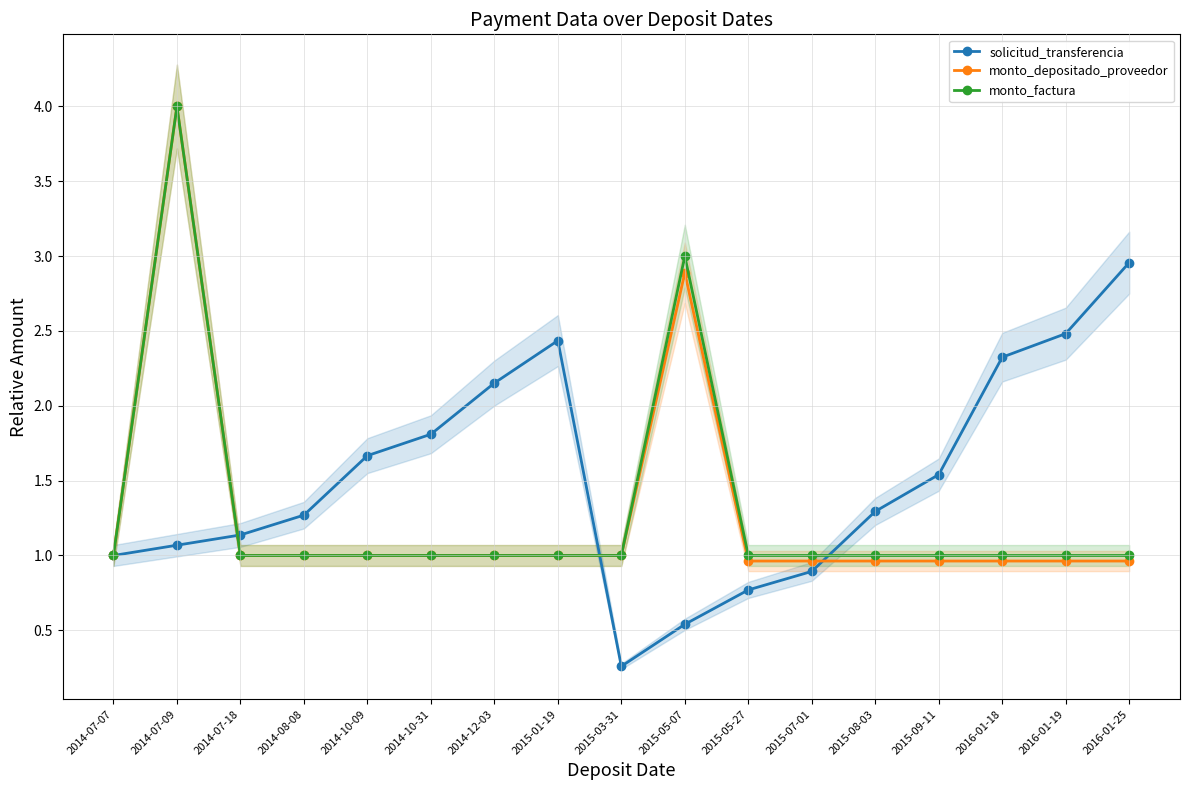

Reading left to right, list all the values displayed in this chart.

solicitud_transferencia: 2014-07-07=1.0	2014-07-09=1.1	2014-07-18=1.1	2014-08-08=1.3	2014-10-09=1.7	2014-10-31=1.8	2014-12-03=2.2	2015-01-19=2.4	2015-03-31=0.3	2015-05-07=0.5	2015-05-27=0.8	2015-07-01=0.9	2015-08-03=1.3	2015-09-11=1.5	2016-01-18=2.3	2016-01-19=2.5	2016-01-25=3.0
monto_depositado_proveedor: 2014-07-07=1.0	2014-07-09=4.0	2014-07-18=1.0	2014-08-08=1.0	2014-10-09=1.0	2014-10-31=1.0	2014-12-03=1.0	2015-01-19=1.0	2015-03-31=1.0	2015-05-07=2.9	2015-05-27=1.0	2015-07-01=1.0	2015-08-03=1.0	2015-09-11=1.0	2016-01-18=1.0	2016-01-19=1.0	2016-01-25=1.0
monto_factura: 2014-07-07=1.0	2014-07-09=4.0	2014-07-18=1.0	2014-08-08=1.0	2014-10-09=1.0	2014-10-31=1.0	2014-12-03=1.0	2015-01-19=1.0	2015-03-31=1.0	2015-05-07=3.0	2015-05-27=1.0	2015-07-01=1.0	2015-08-03=1.0	2015-09-11=1.0	2016-01-18=1.0	2016-01-19=1.0	2016-01-25=1.0